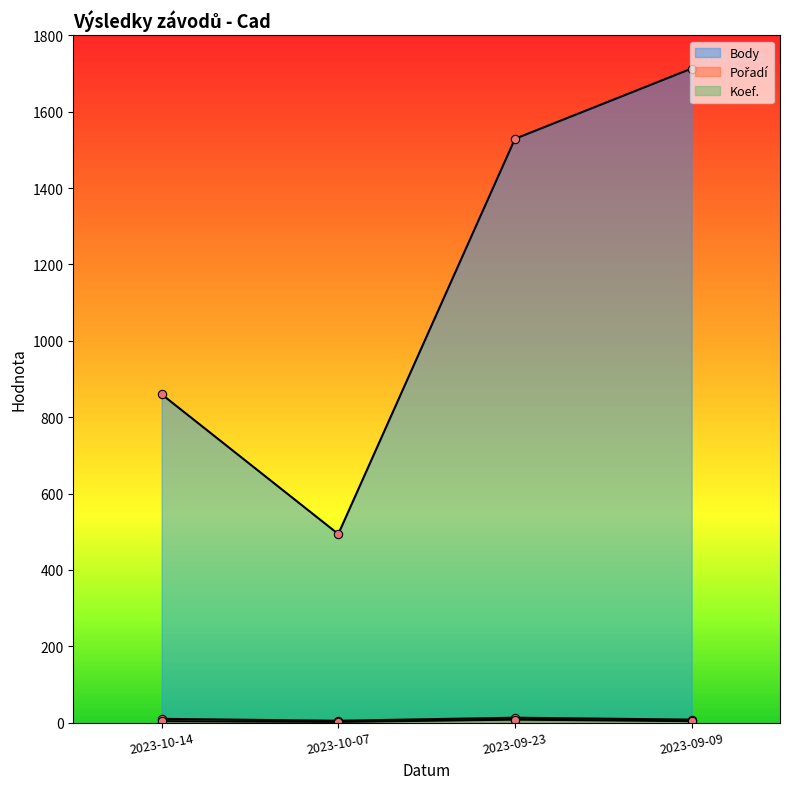

How many data points does each series have?

4